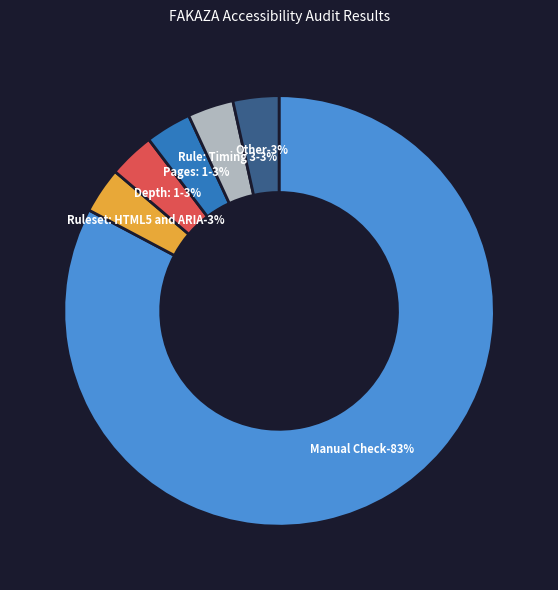

Count the number of slices in the pie.

6